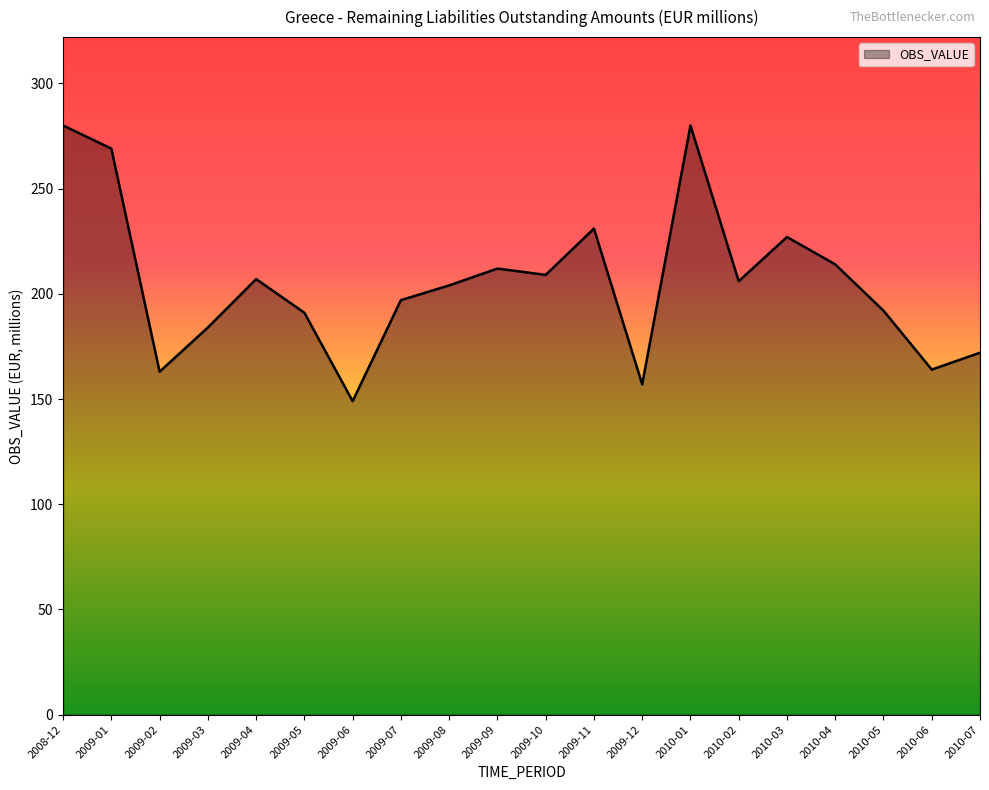

Between 2008-12 and 2010-06, which is larger?

2008-12